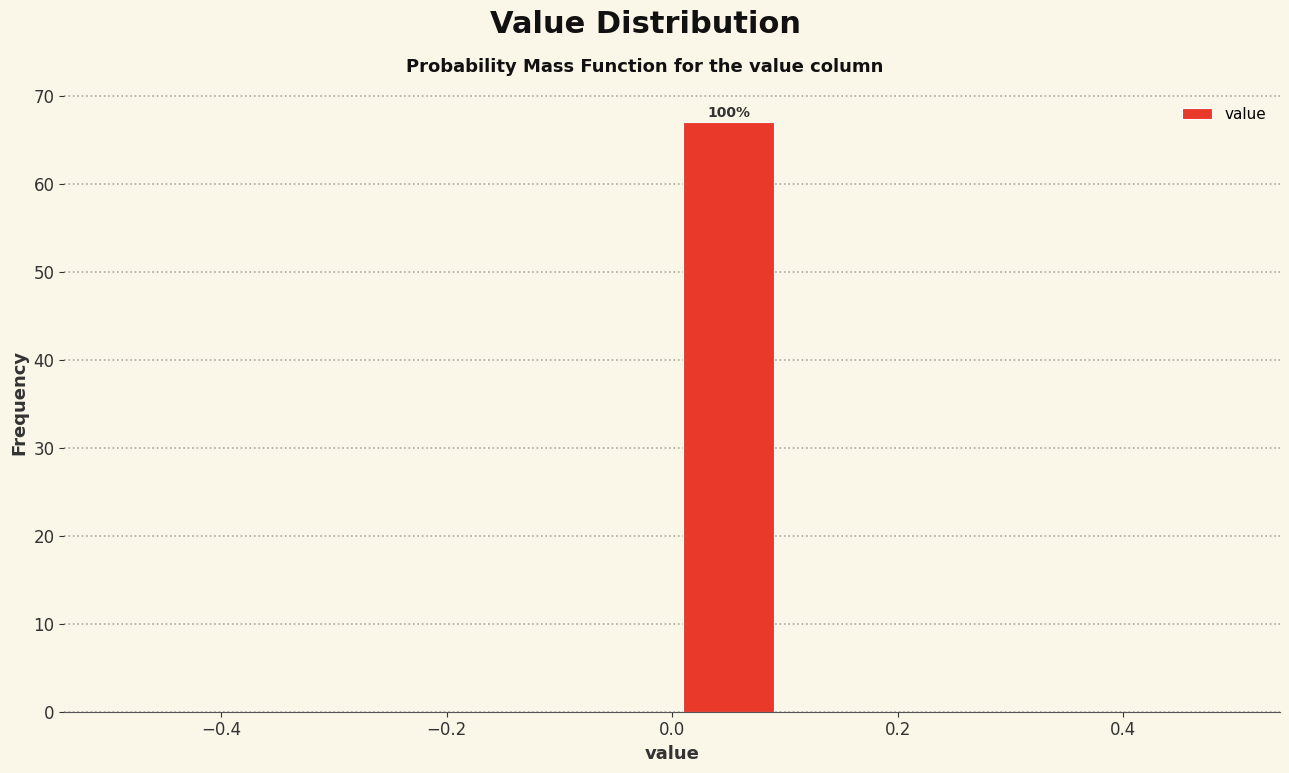

Which range on the x-axis has the tallest bar?

0.0 to 0.1